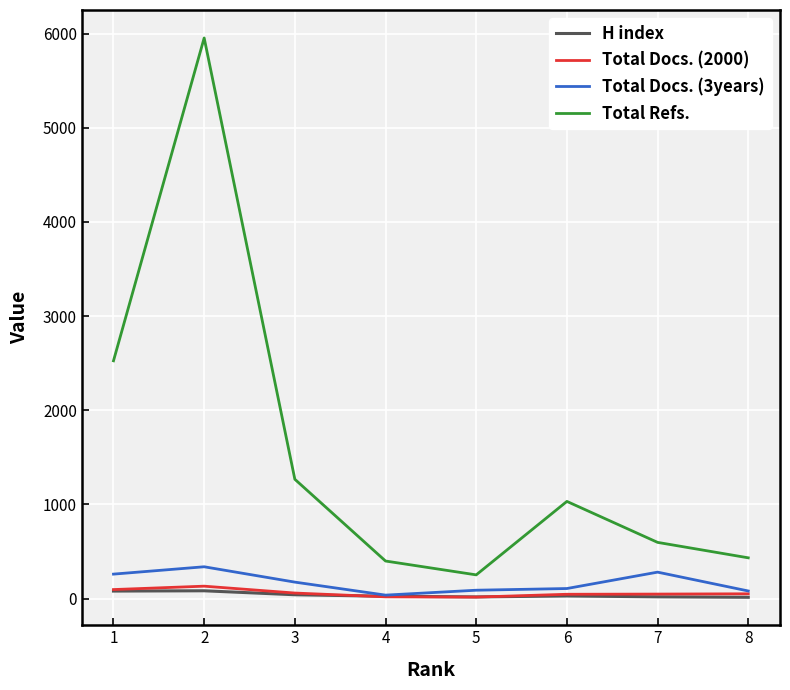

What is the difference between the Total Refs. values at 3 and 1?

1258